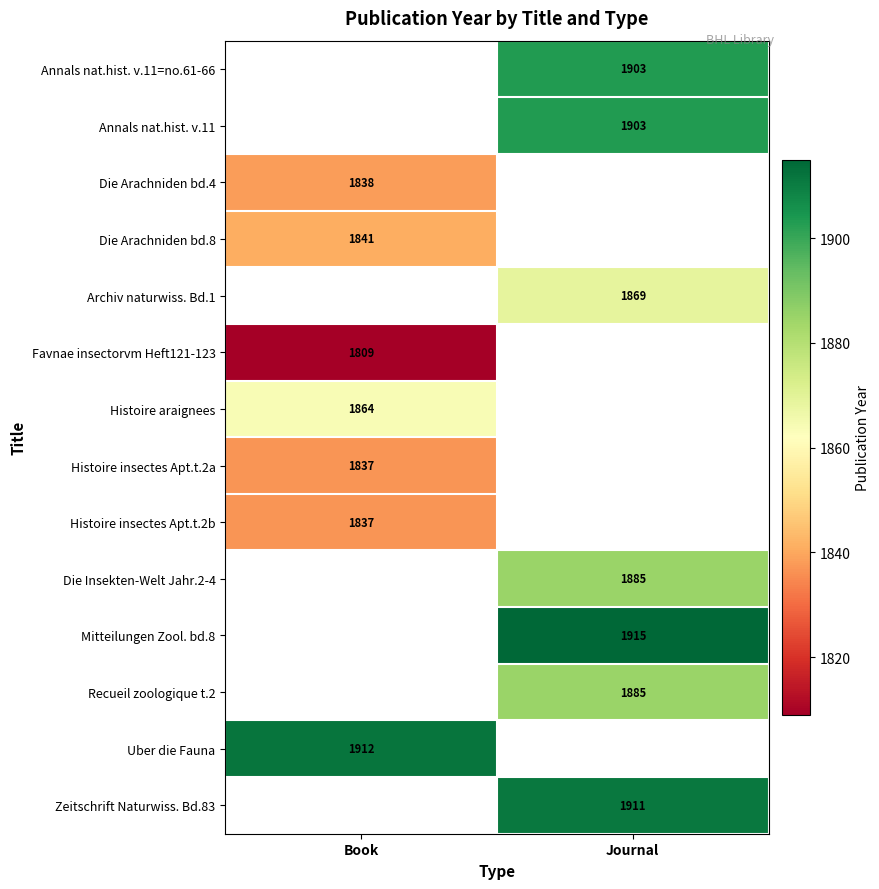

True or false: Die Arachniden bd.4 has a value of 2477 at Book.

False